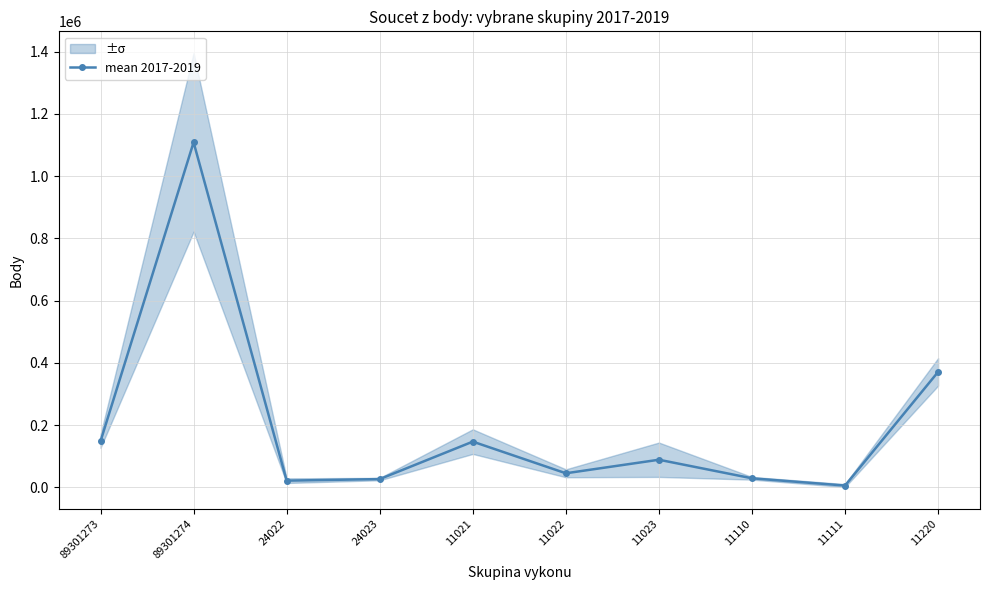

What is the label of the 5th point from the right?

11022